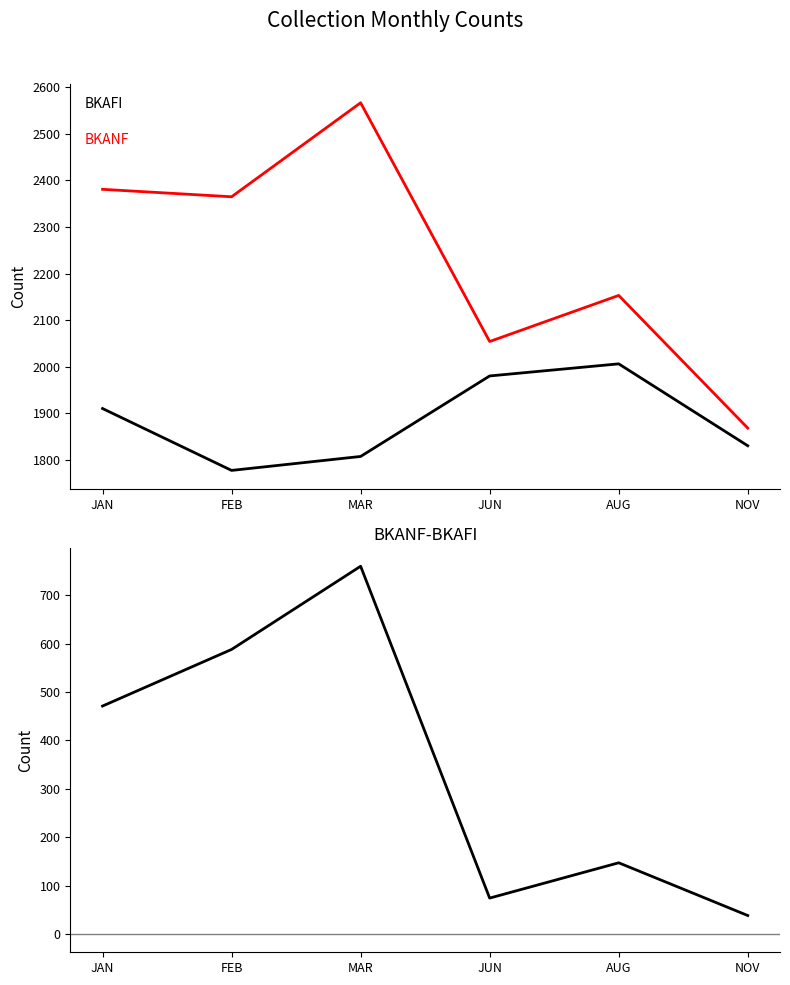

Between JUN and MAR, which is larger?

JUN